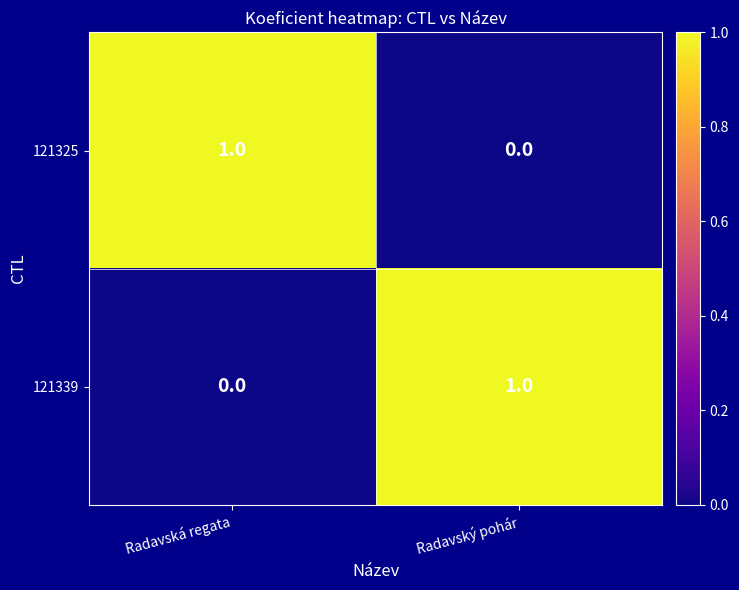

At which label is 121339 closest to 0?

Radavská regata